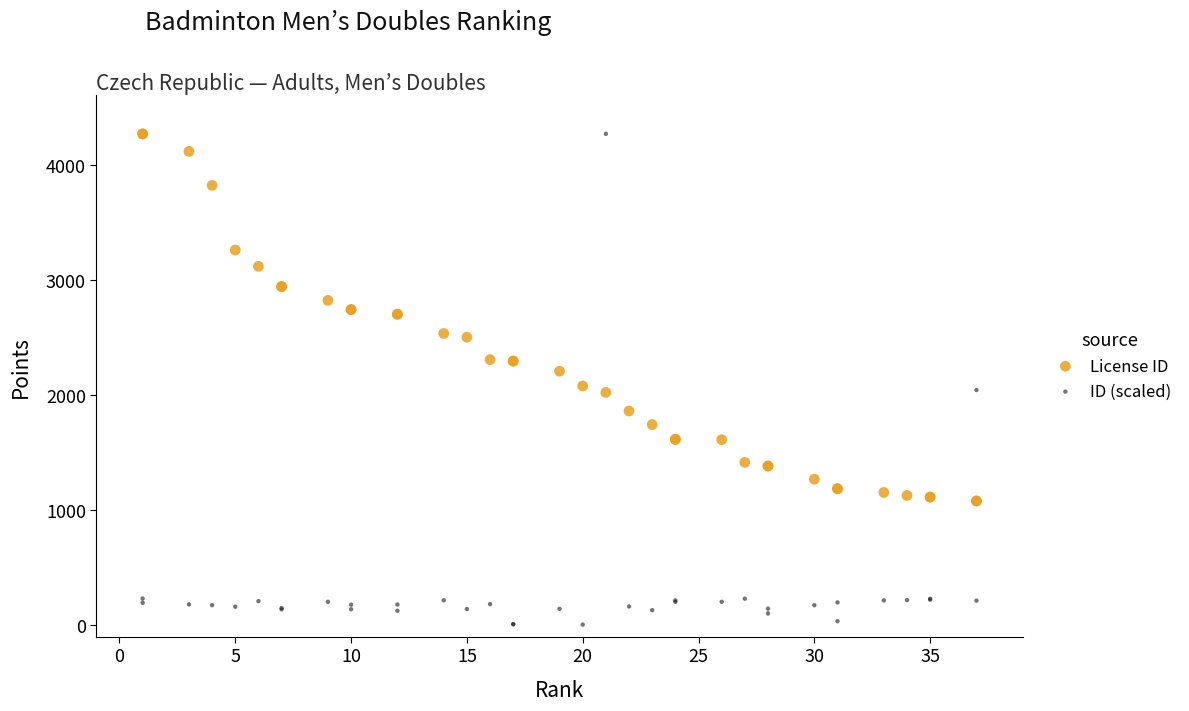

Which series reaches the minimum Y coordinate?

ID (scaled)